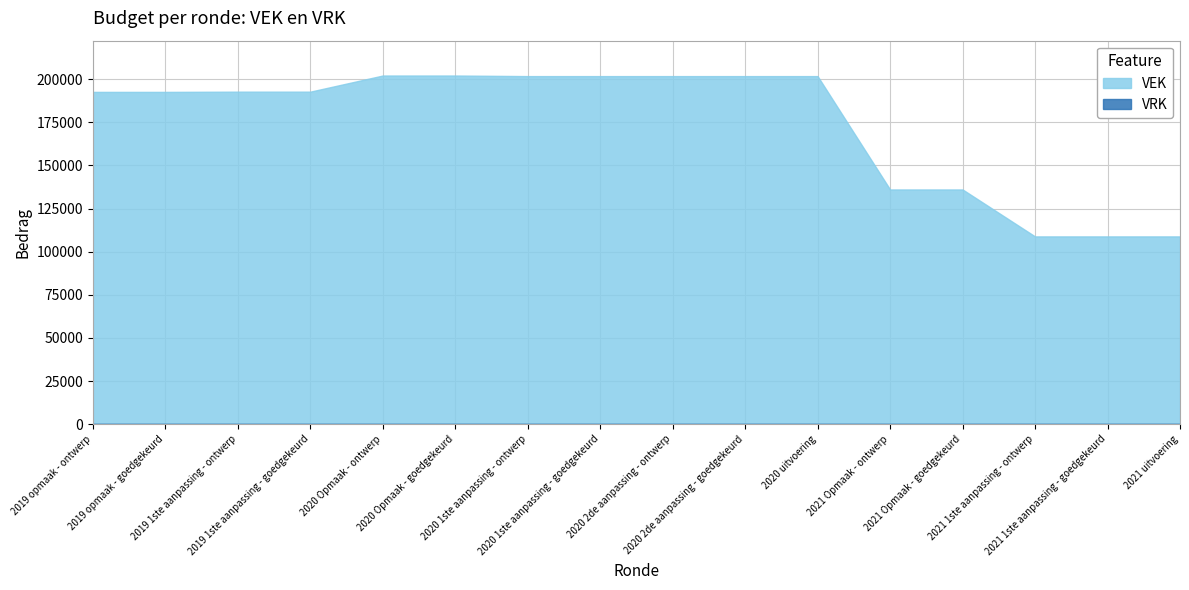

What position from the left is 2021 Opmaak - ontwerp?

12